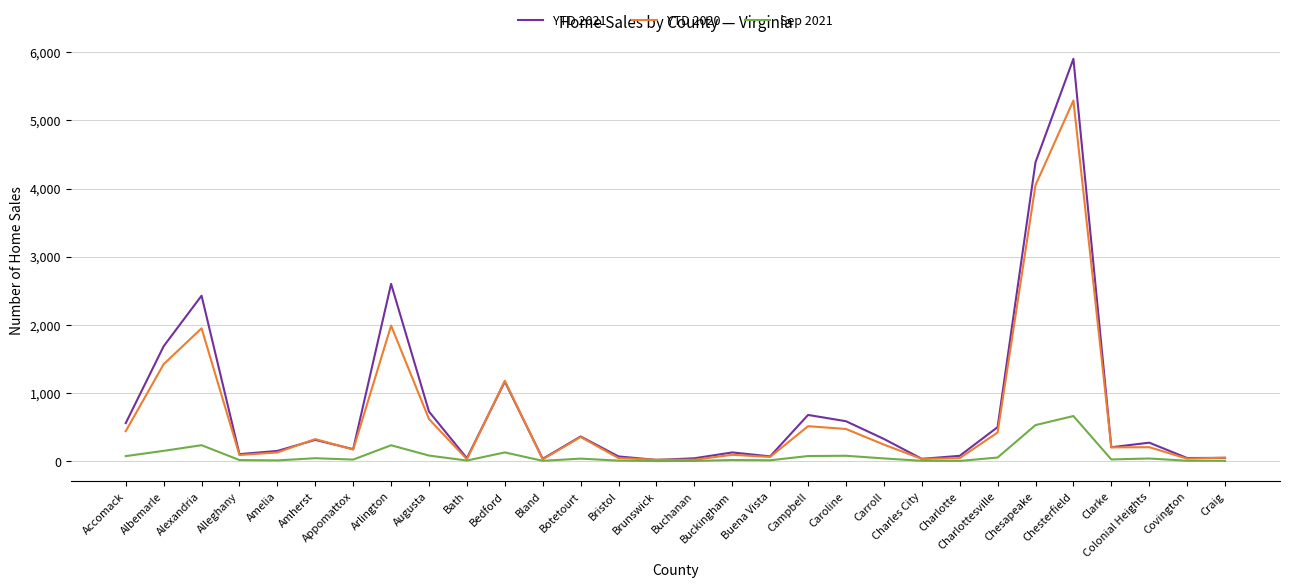

Rank the series by their maximum value, from highest to lowest.

YTD 2021, YTD 2020, Sep 2021